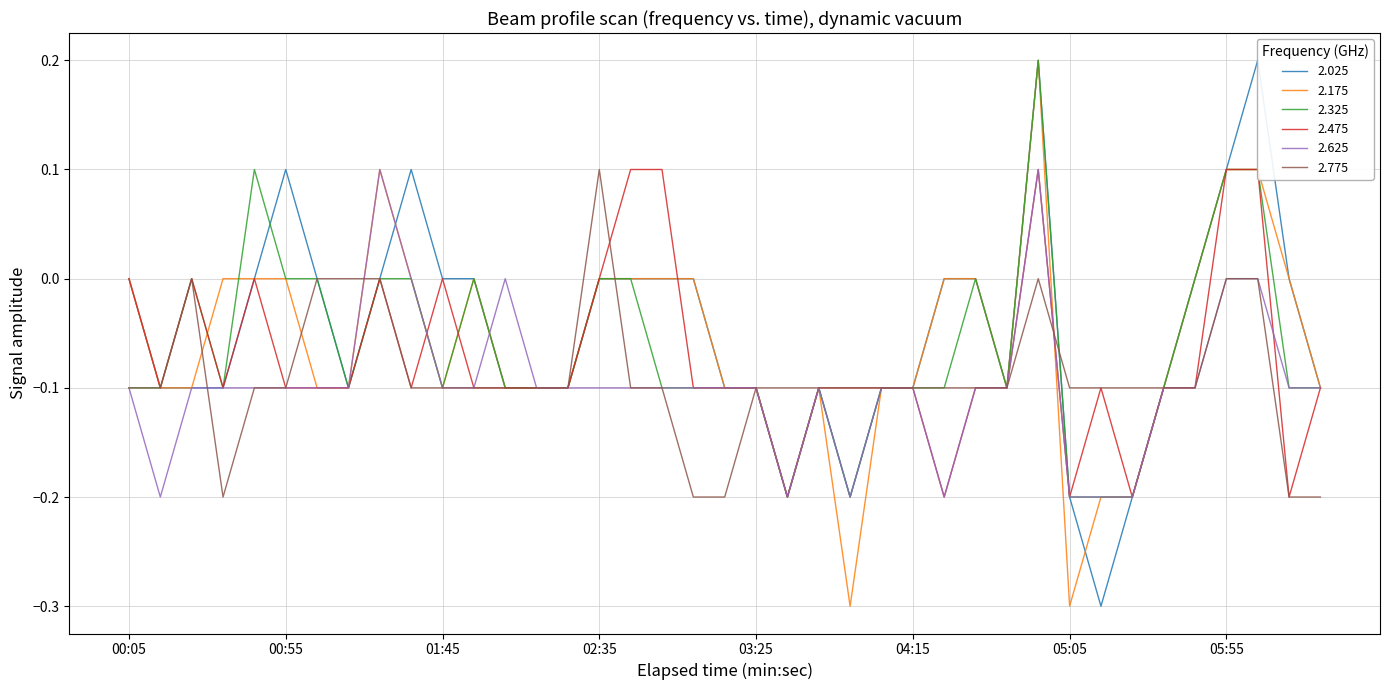

In 2.625, how many points are higher than both neighbors (excluding endpoints)?

4